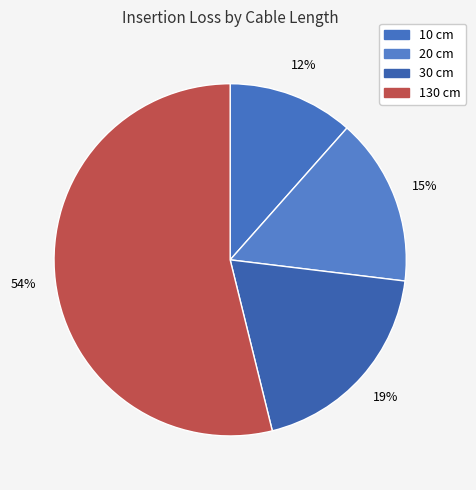

What percentage is the 20 cm slice, to the nearest percent?

15%